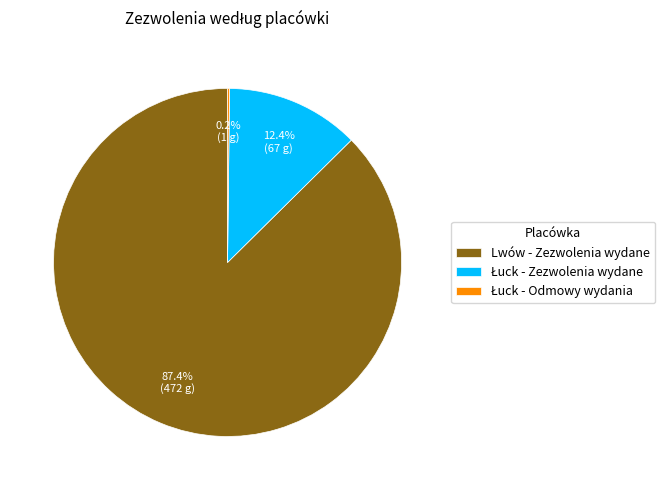

What is the largest slice in the pie chart?

Lwów - Zezwolenia wydane